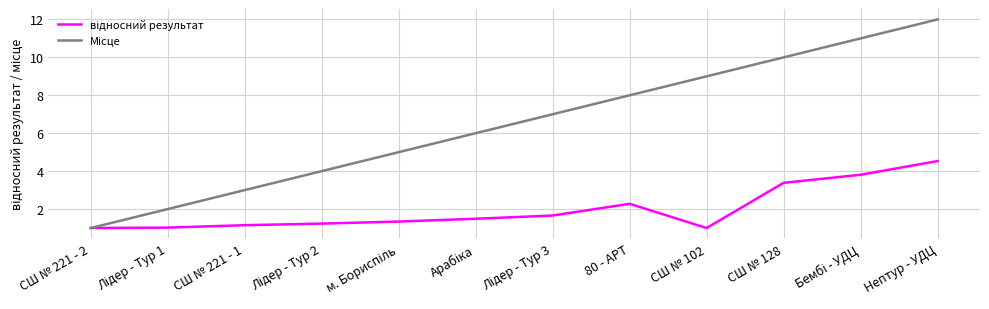

What is the spread (max minus min) of values at СШ № 102?

8.0